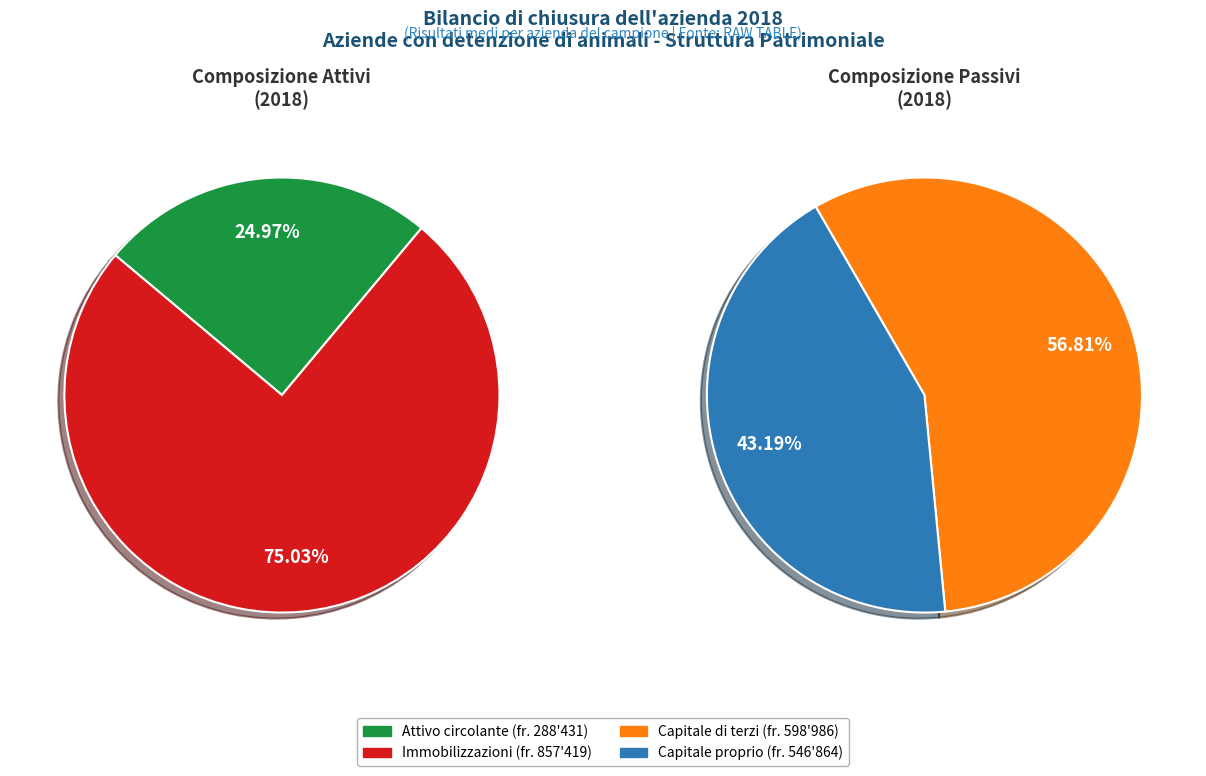

Rank the categories by value from lowest to highest.

Attivo circolante, Capitale proprio, Capitale di terzi, Immobilizzazioni